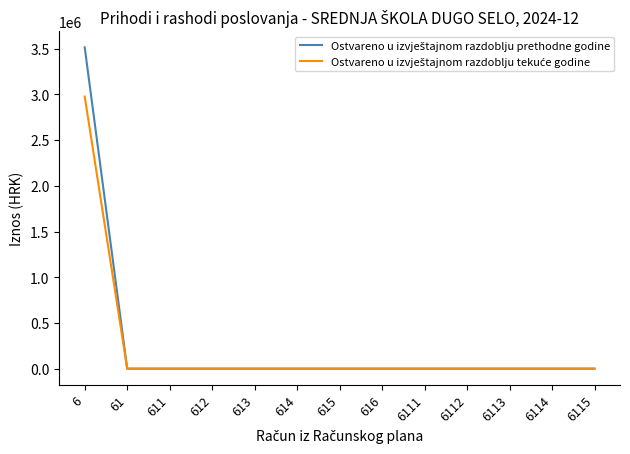

Does the chart display data point markers on the line(s)?

No